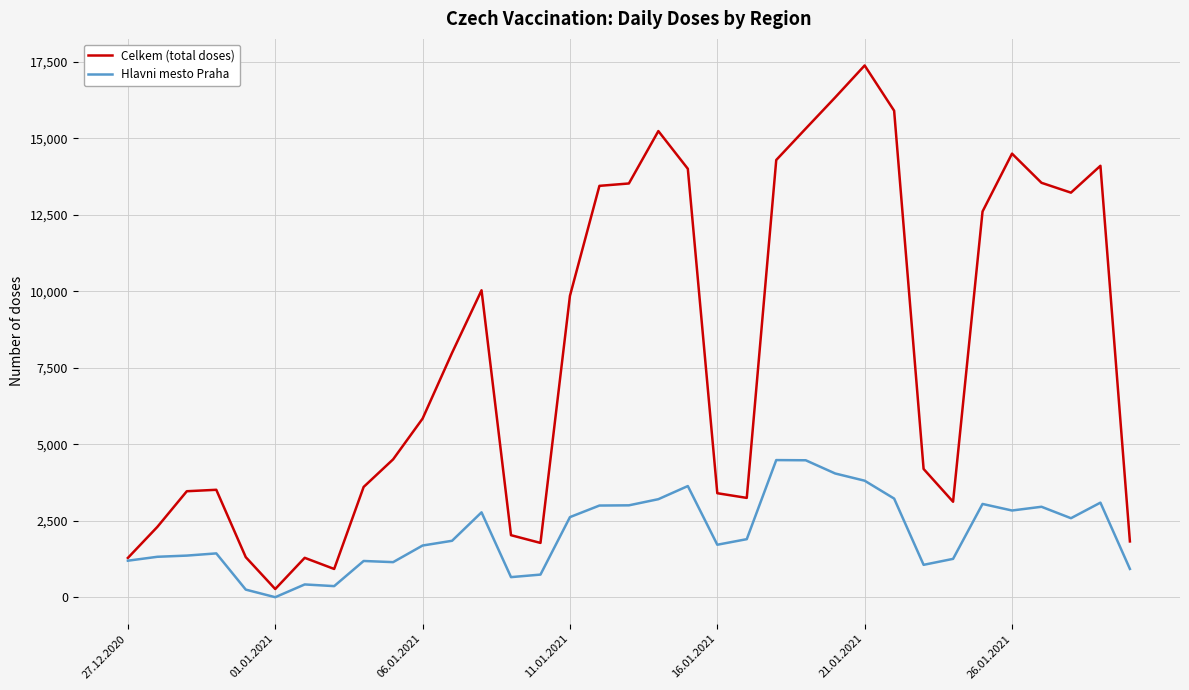

Which series has the largest total across all categories?

Celkem (total doses)